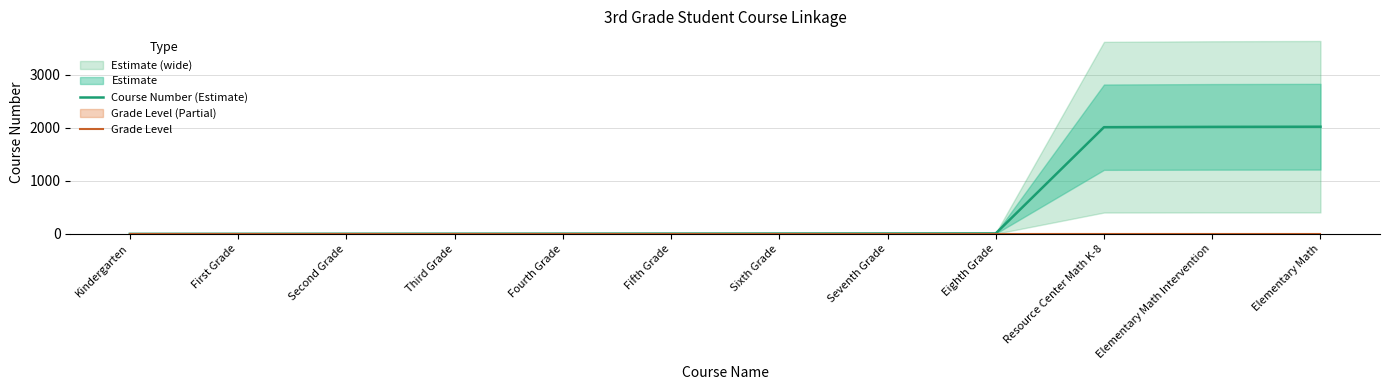

What position from the left is Third Grade?

4